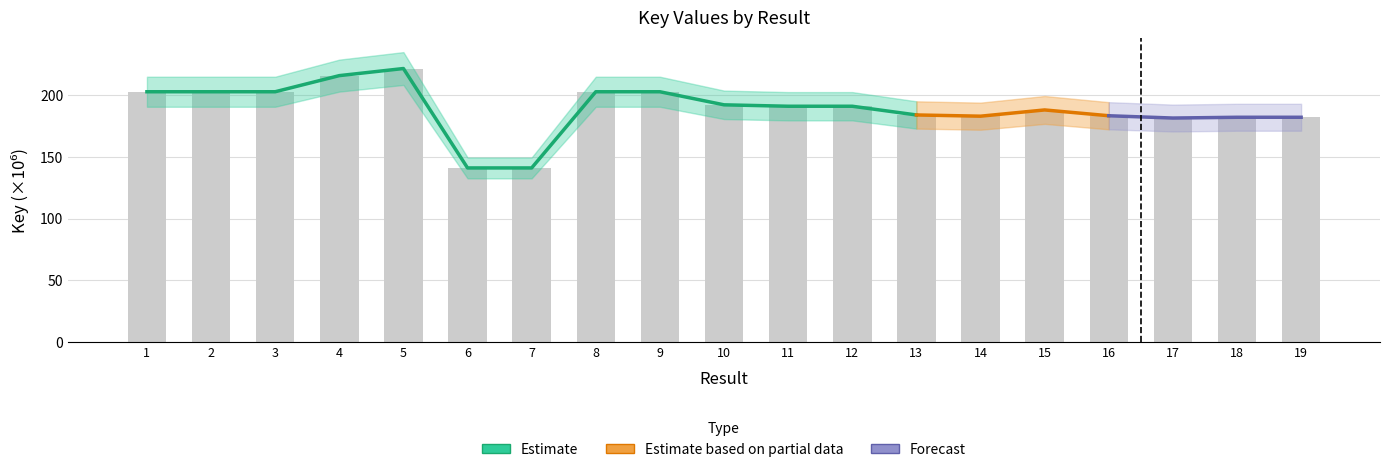

Reading right to left, list all the values displayed in this chart.

19=182.1	18=182.1	17=181.5	16=183.3	15=188.0	14=183.0	13=184.0	12=191.0	11=191.0	10=192.2	9=202.8	8=202.8	7=141.0	6=141.0	5=221.6	4=215.8	3=202.8	2=202.8	1=202.8